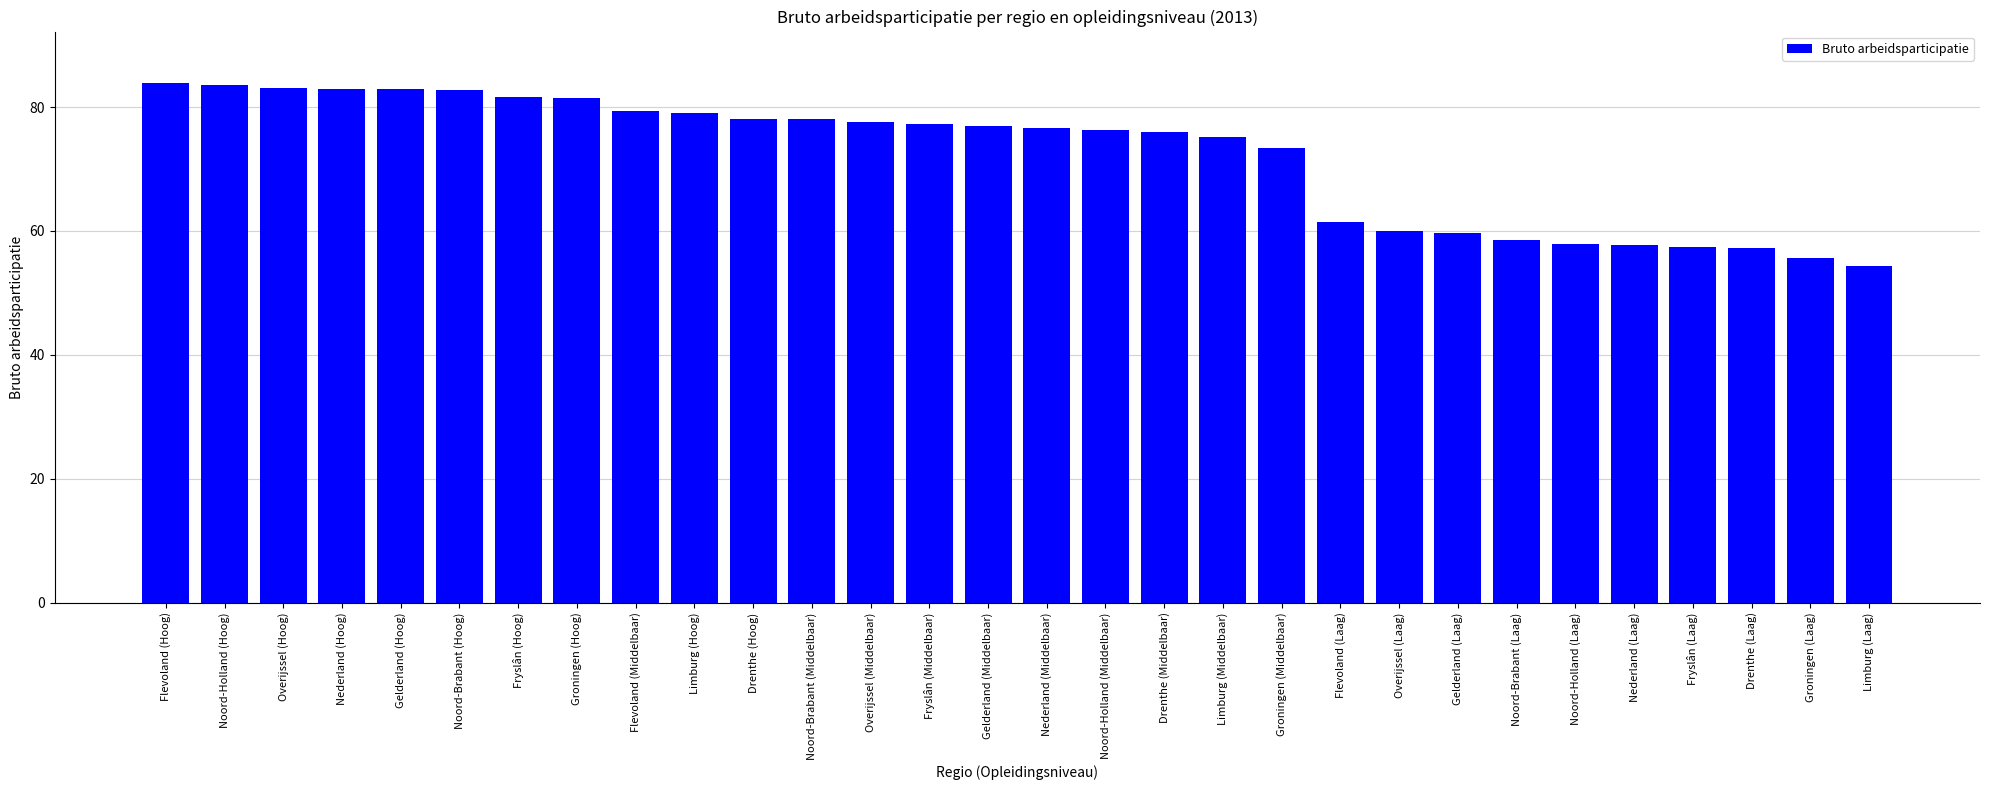

What is the sum of all values?

2165.6